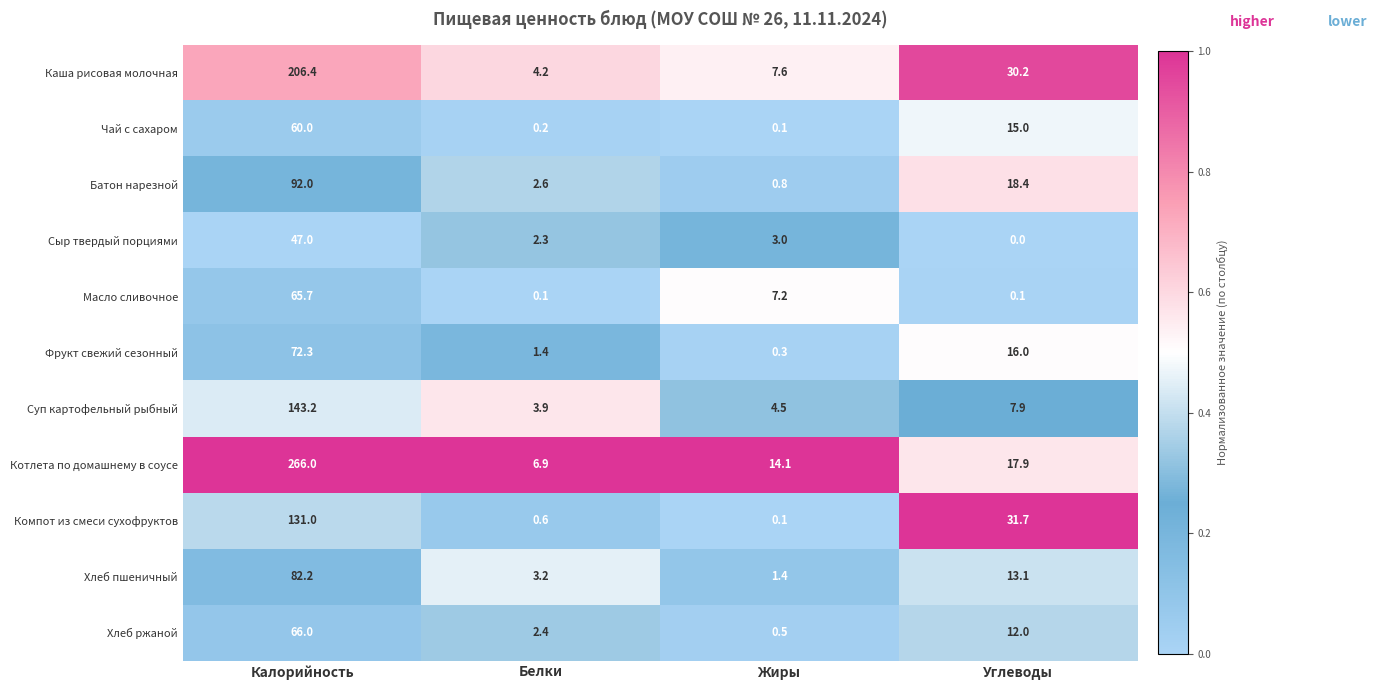

Is it true that Батон нарезной equals 0.8 at Жиры?

True